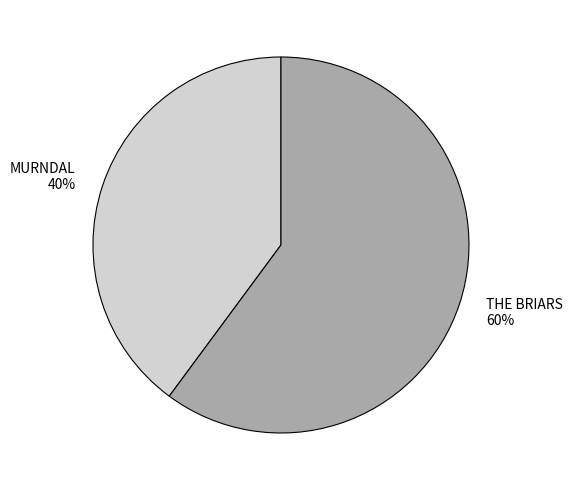

Rank the categories by value from highest to lowest.

THE BRIARS, MURNDAL